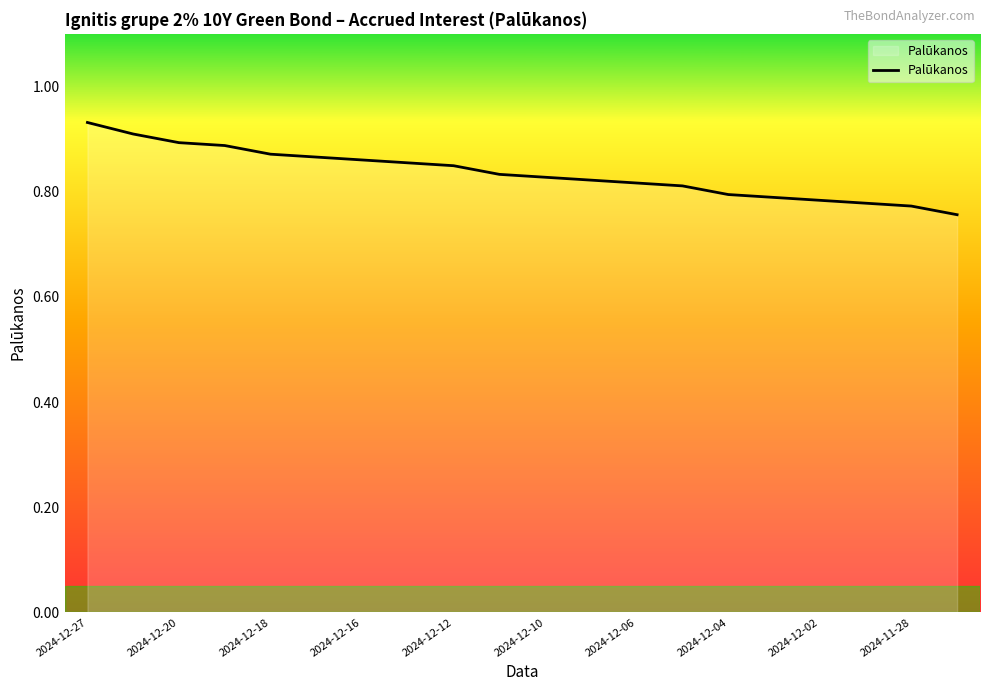

What is the value of the 7th point from the left?

0.9